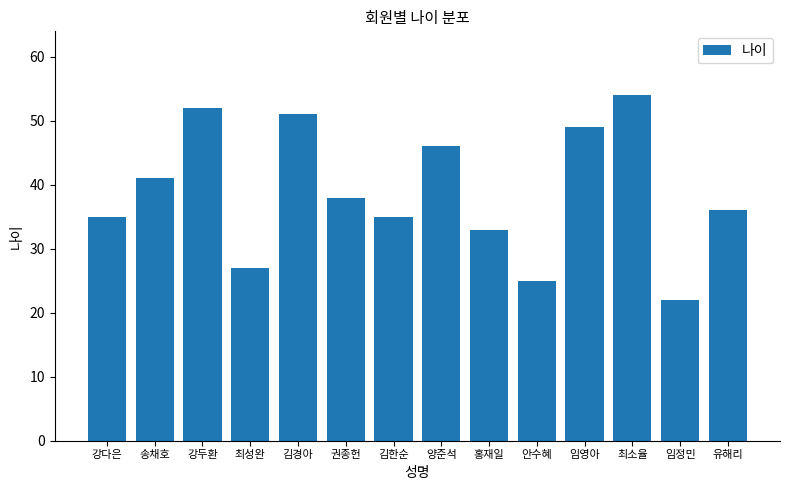

What position from the left is 안수혜?

10